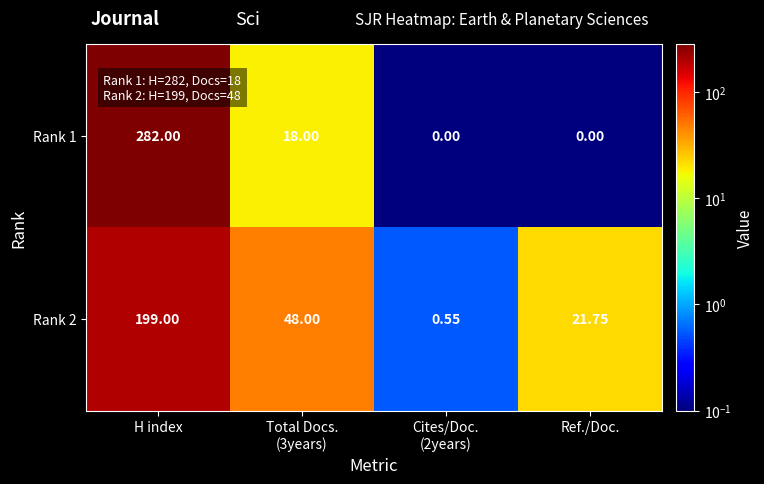

At which category is the sum across all series the highest?

H index